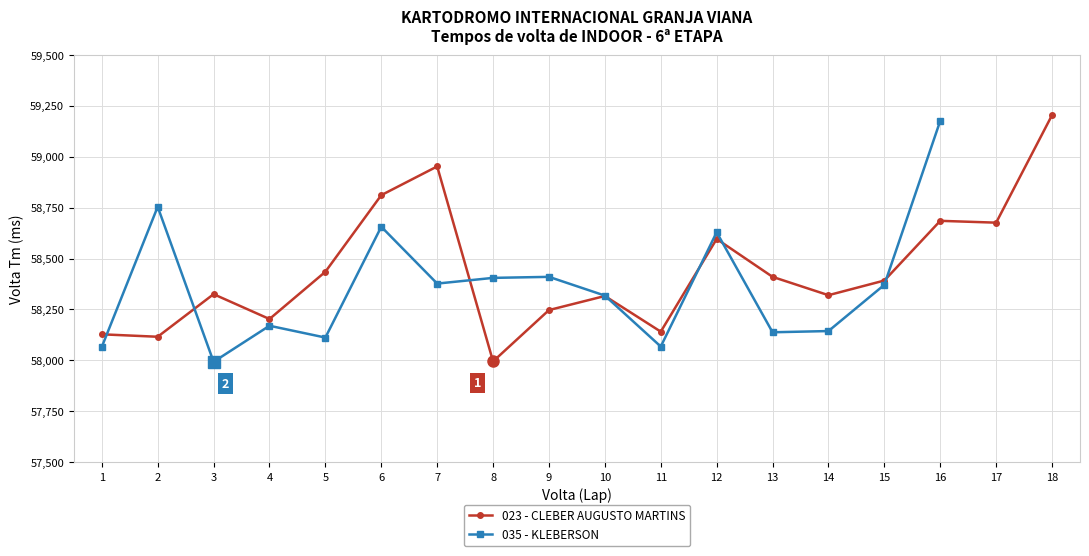

Rank the categories by value from highest to lowest.

18, 7, 6, 16, 17, 12, 5, 13, 15, 3, 14, 10, 9, 4, 11, 1, 2, 8